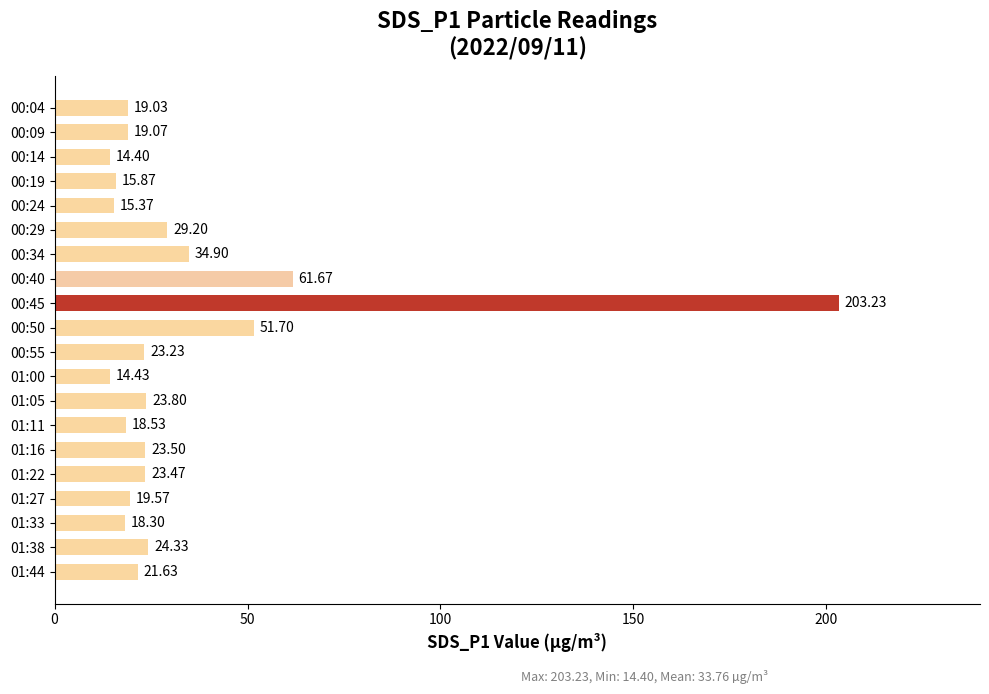

Approximately how many times larger is the value at 00:04 compared to 01:16?

0.8